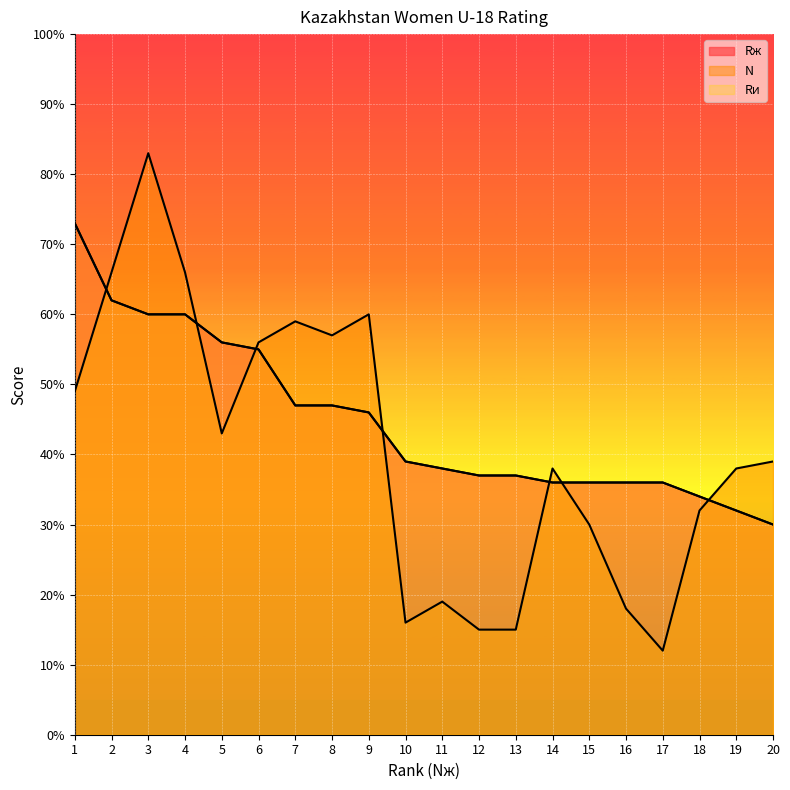

True or false: Rи and Rж intersect in this chart.

False